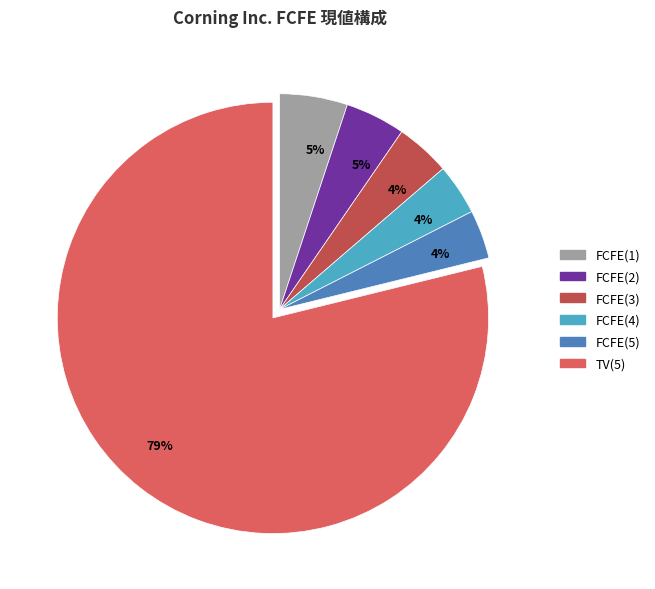

Is FCFE(3) the majority of the pie?

No